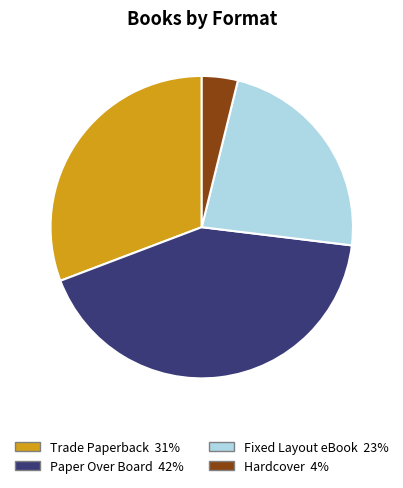

Combined, do Trade Paperback and Paper Over Board account for over 50%?

Yes